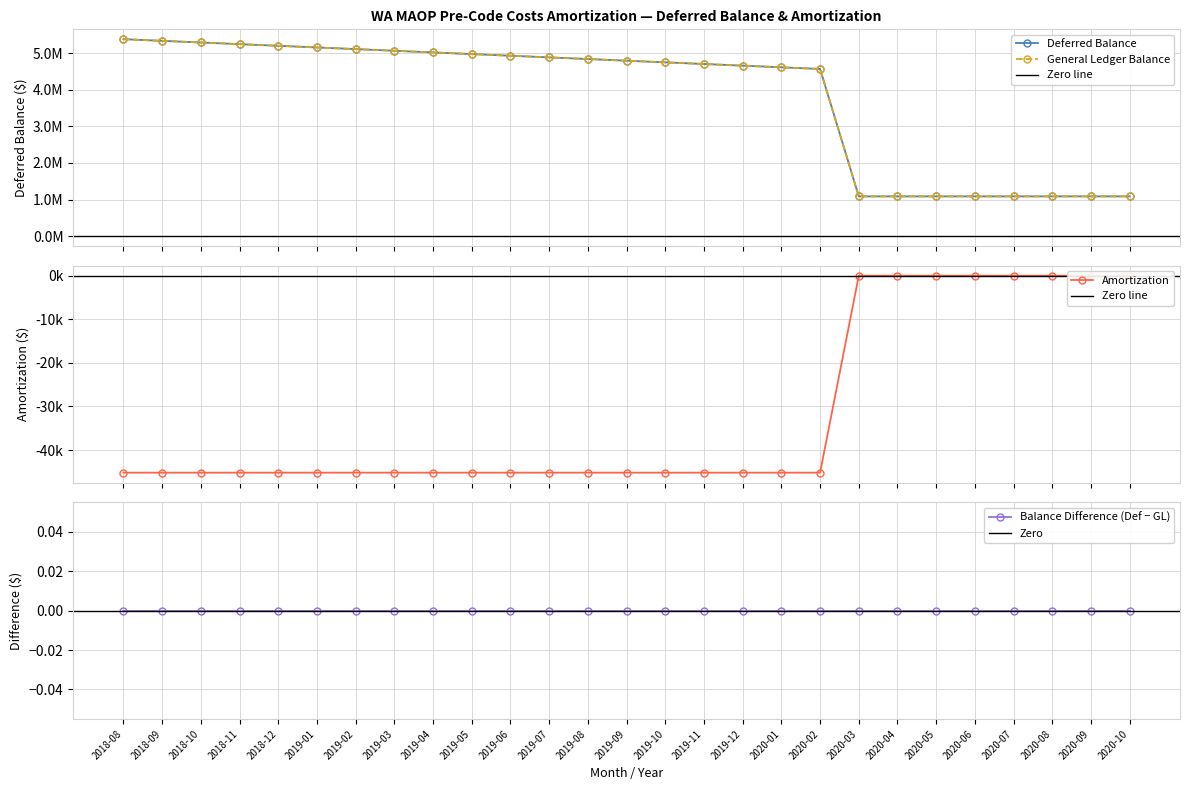

Which label corresponds to the largest value in the chart?

2018-08